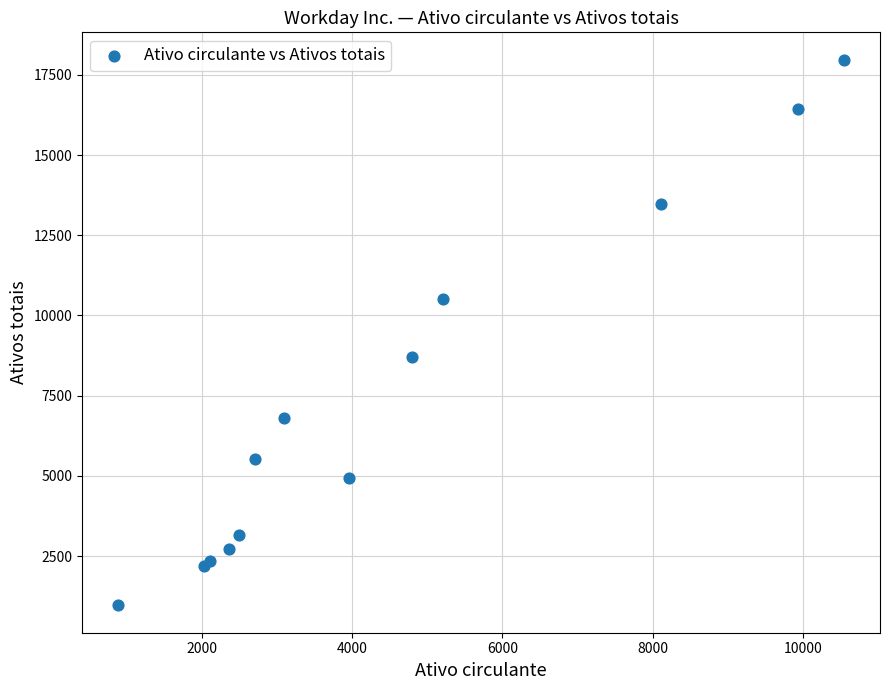

What Y value in the scatter plot is closest to 9468?

8718